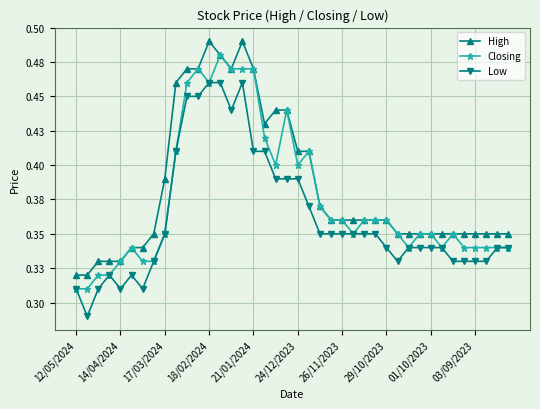

What are all the series names shown in the legend?

High, Closing, Low